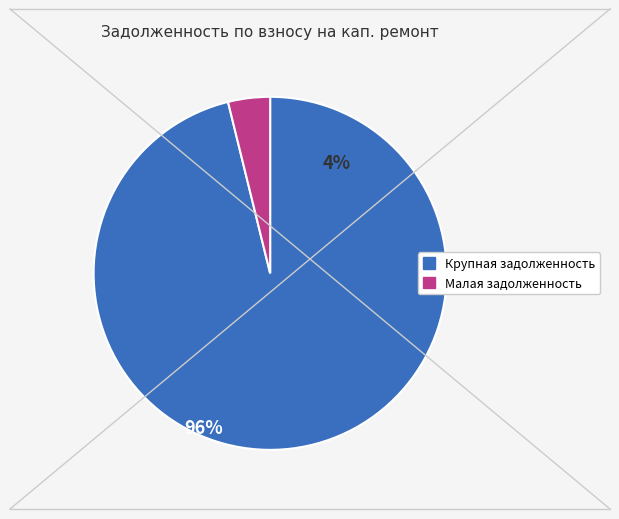

Is there a majority slice in this chart?

Yes